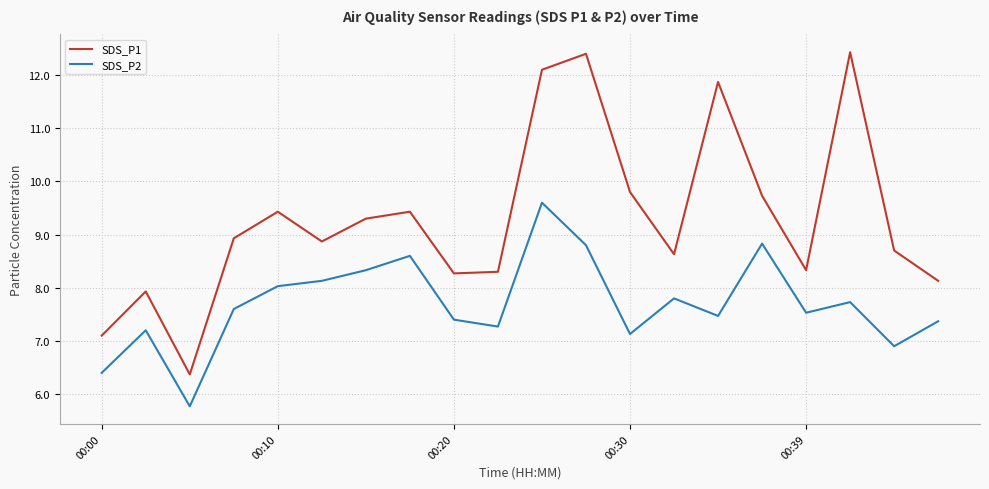

Which series has the widest spread of values?

SDS_P1